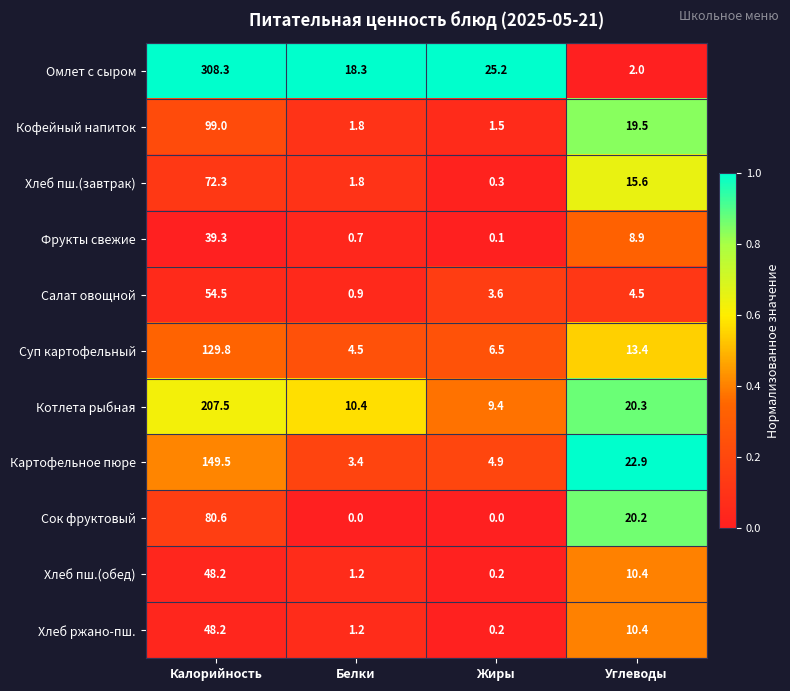

What is the maximum value shown in the chart?

308.3